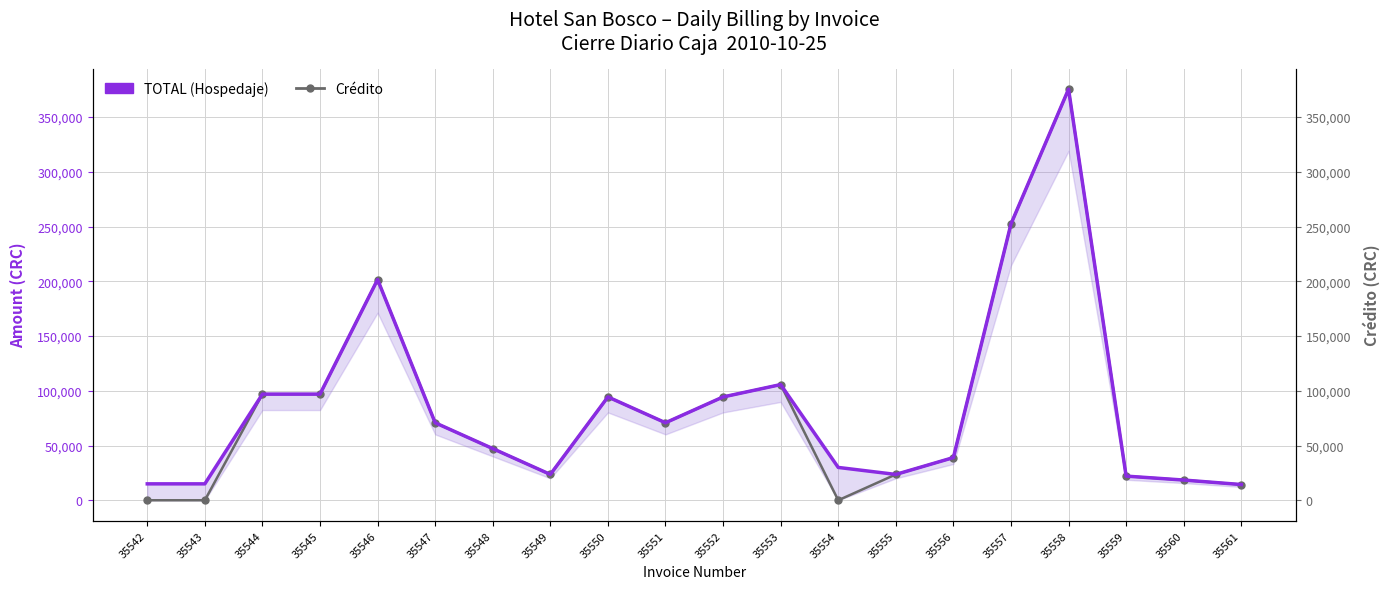

The value of Crédito at 35557 is 329392. True or false?

False